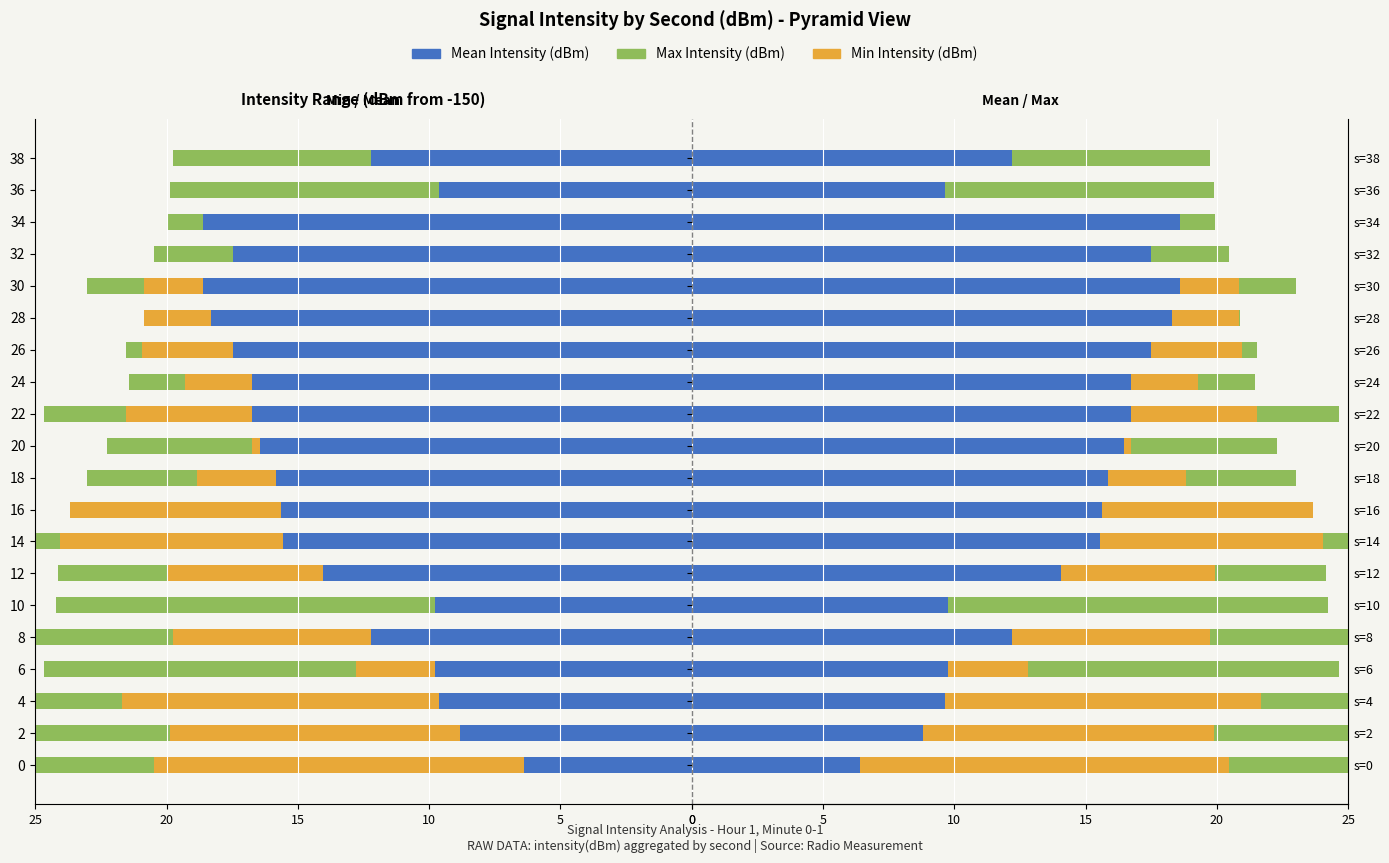

What is the minimum value for Min Intensity (dBm)?

-14.1